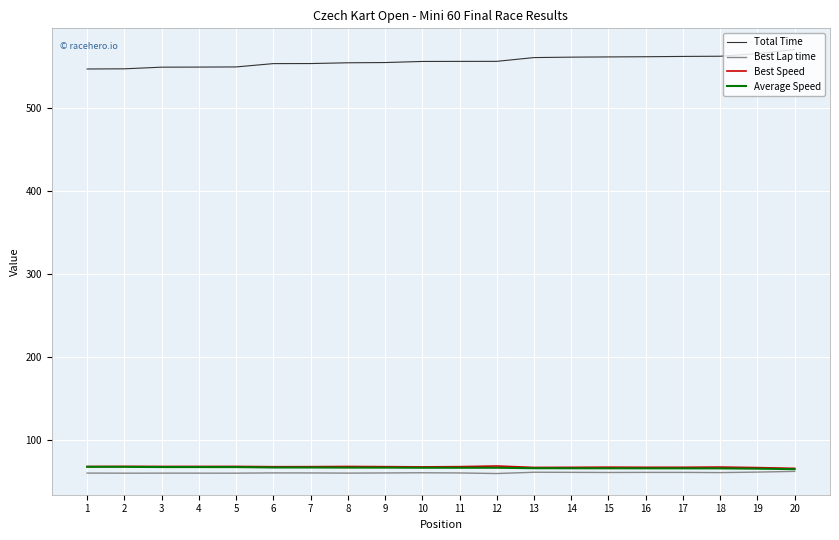

True or false: Total Time has a value of 277.0 at 14.

False